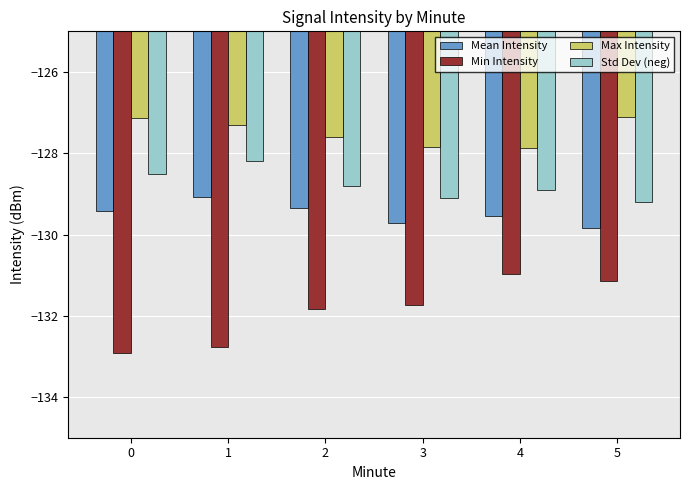

What is the value of the Std Dev (neg) bar at the 4th from the left?

-129.1